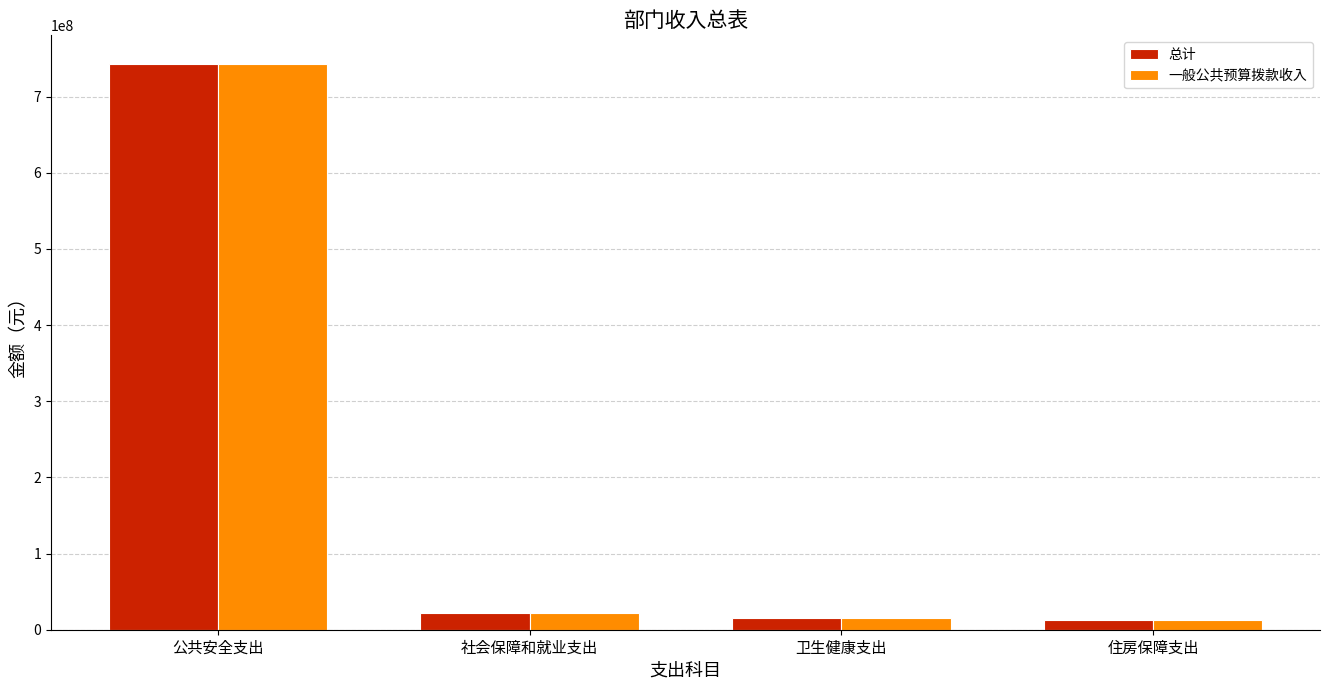

Does the chart contain stacked bars?

No